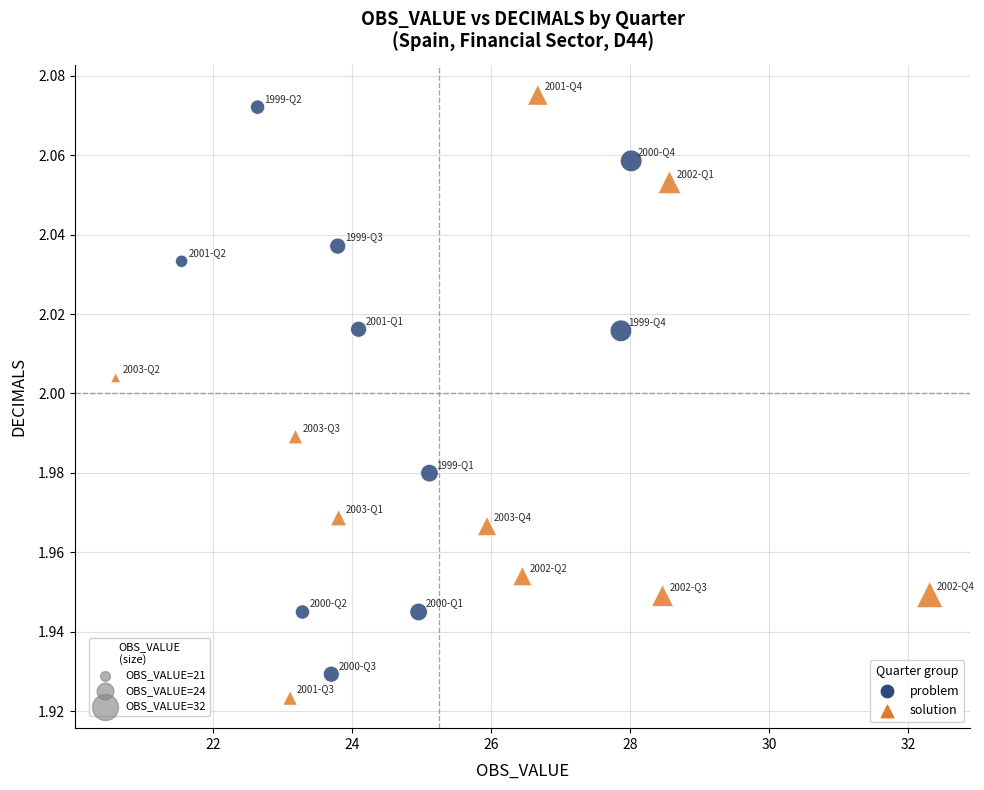

Which series has the largest Y range (max minus min)?

solution